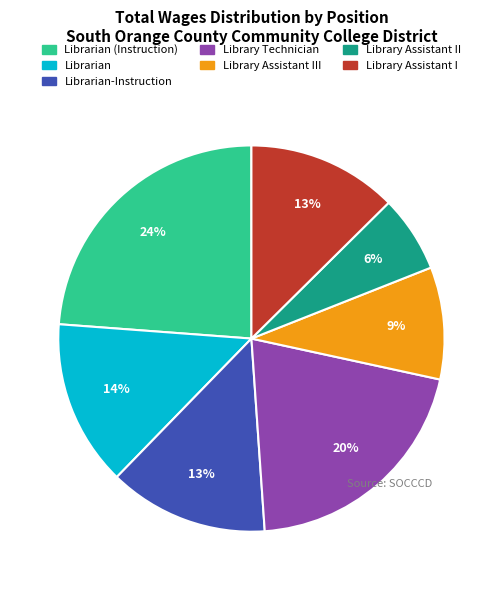

Is there any slice that represents more than half of the pie?

No